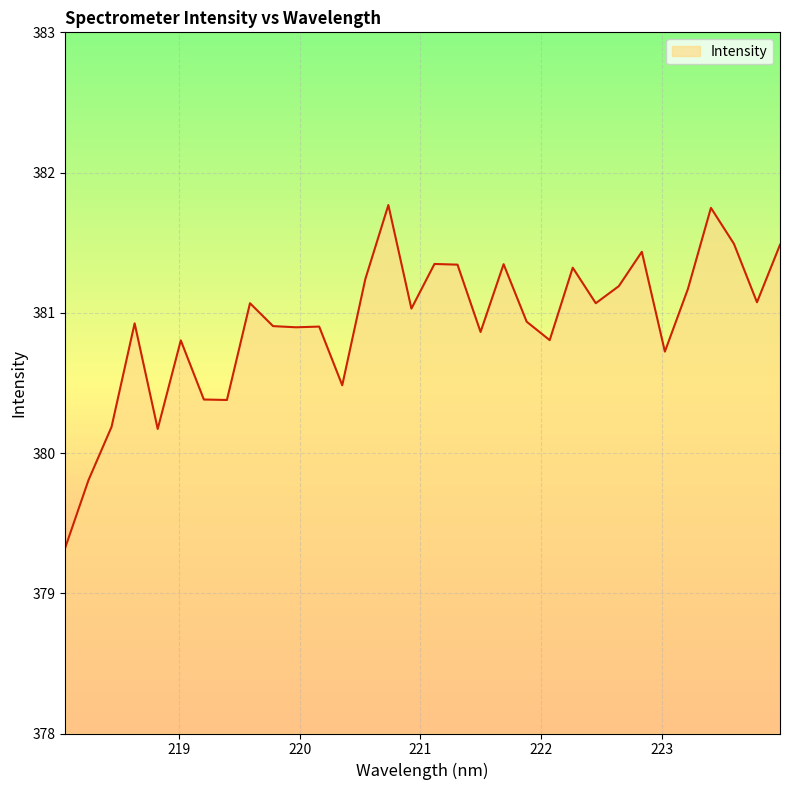

What is the minimum value shown in the chart?

379.3